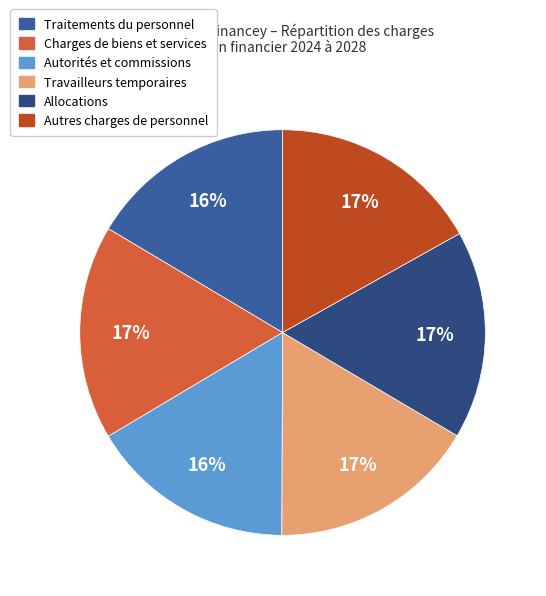

To the nearest percent, what is the difference between the largest and smallest slice percentages?

1%